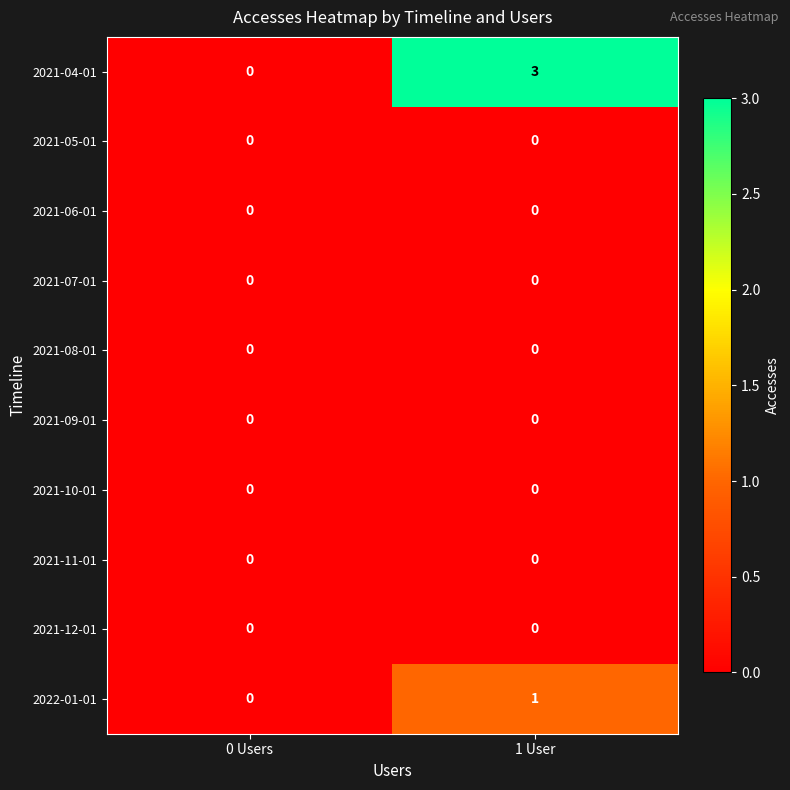

At which label is 2022-01-01 closest to 0?

0 Users